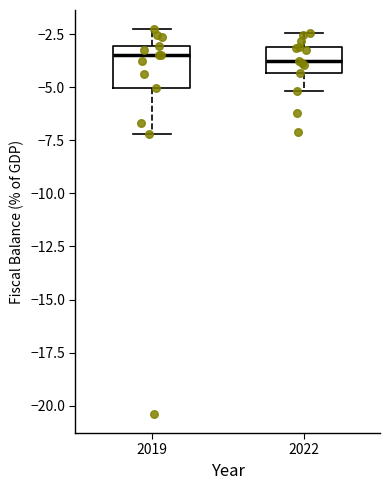

Reading left to right, transcribe this box plot: for each box, give where its median line is, the range the box spans, and where its two whiskers end, as read against the y-axis. The values are not printed on the chart, so give them approximately, as read against the axis.

2019: median -3.5, box -5.0 to -3.0, whiskers -7.0 to -2.5
2022: median -4.0, box -4.5 to -3.0, whiskers -5.0 to -2.5